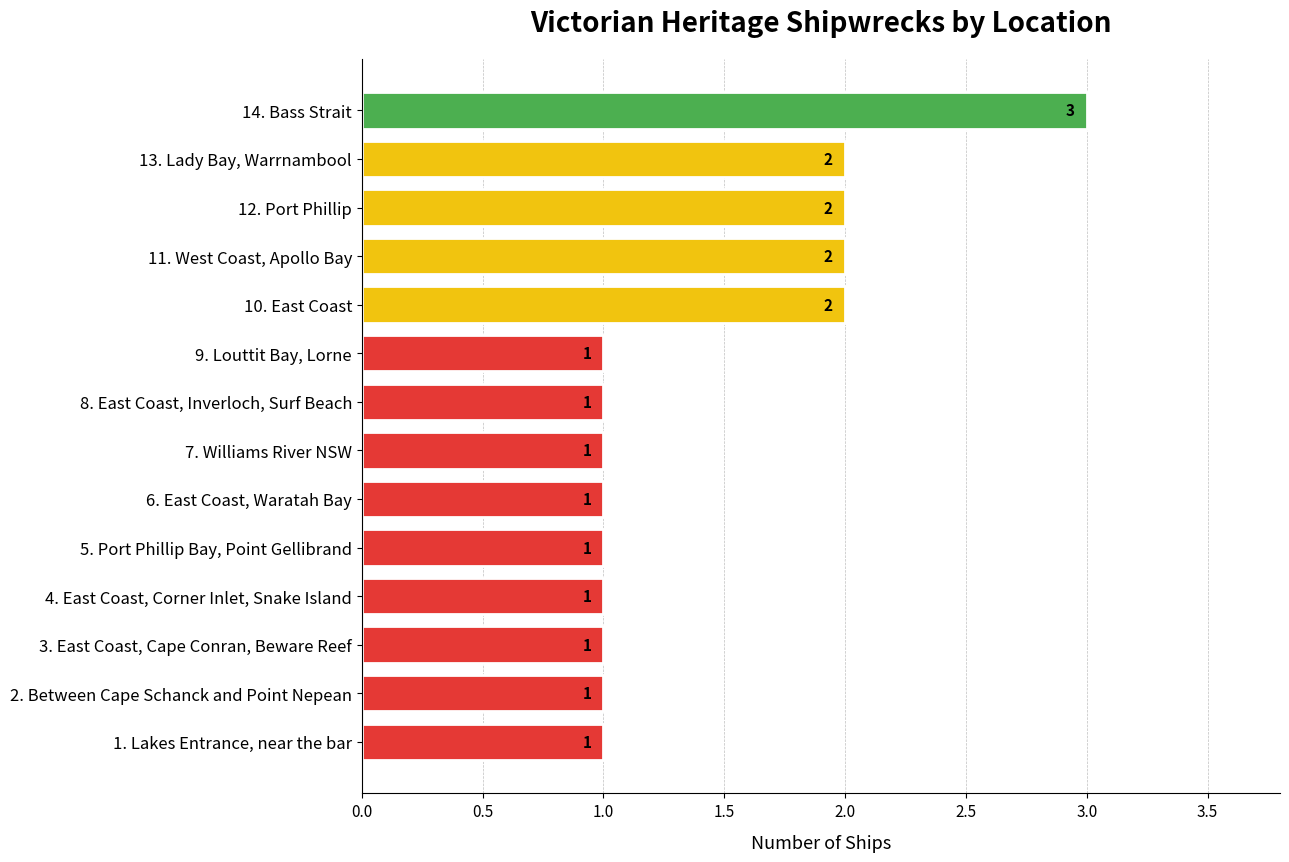

What is the difference between the maximum and minimum values?

2